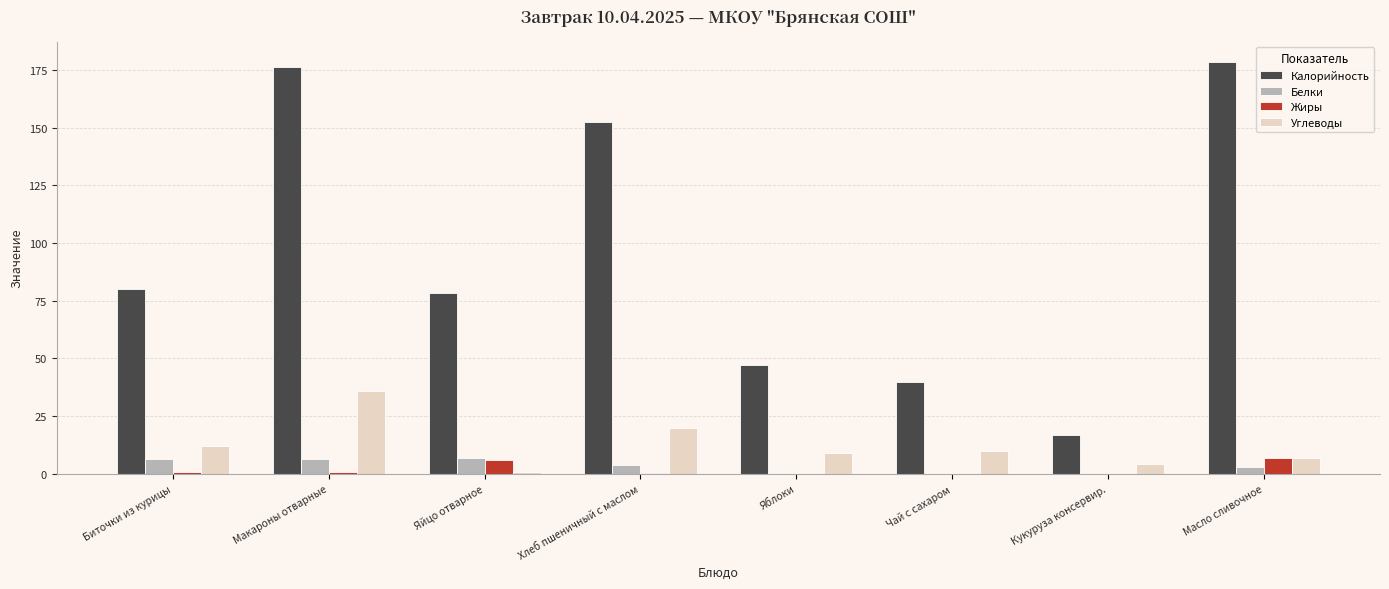

At which label is Калорийность closest to 97?

Биточки из курицы